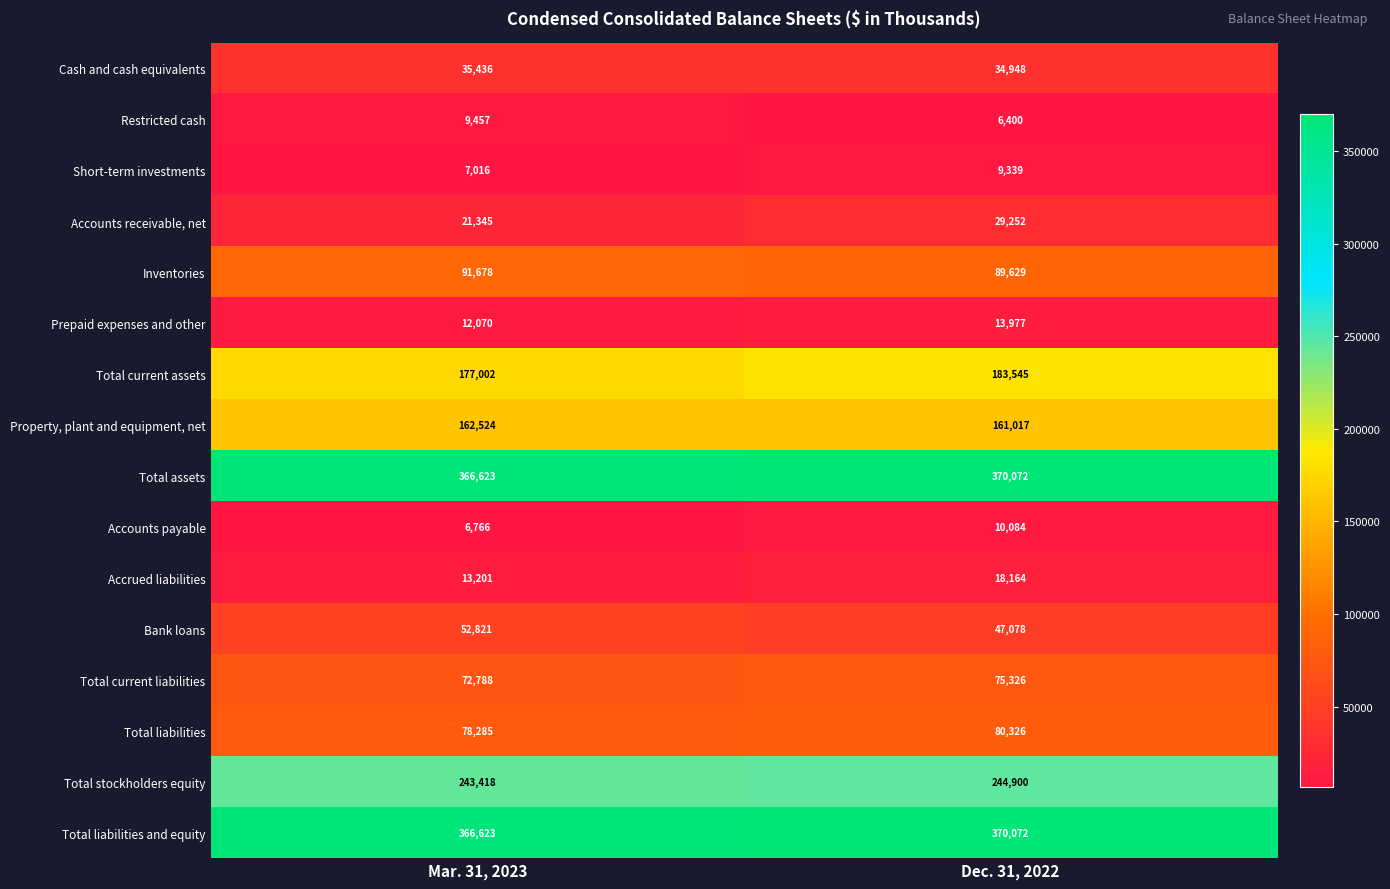

Which series has the largest range (max minus min)?

Accounts receivable, net